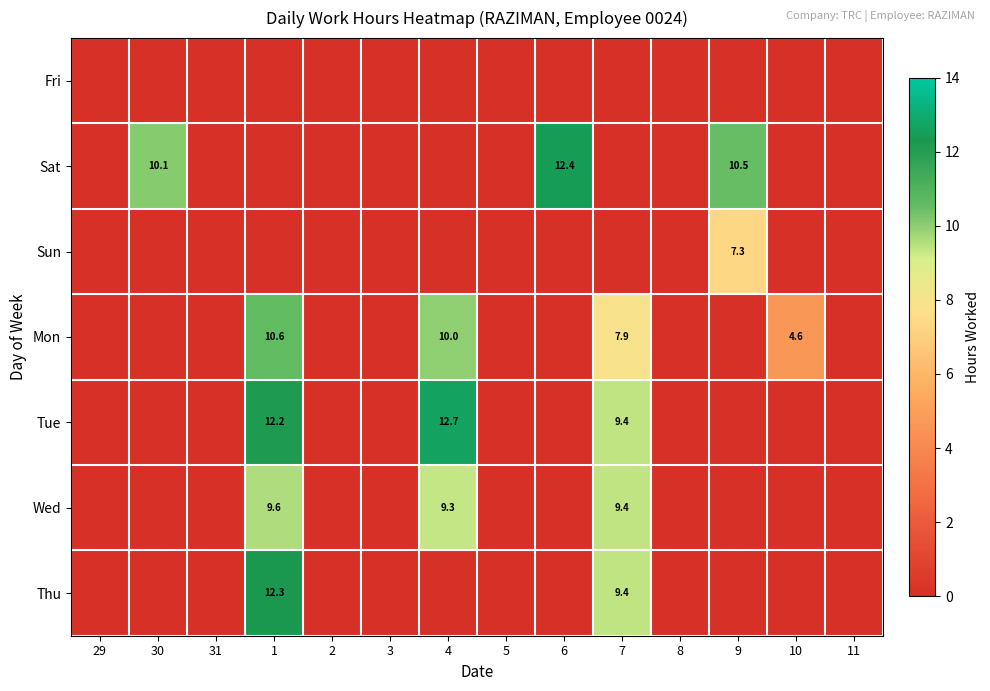

The Wed series shows 13.9 at 4. True or false?

False